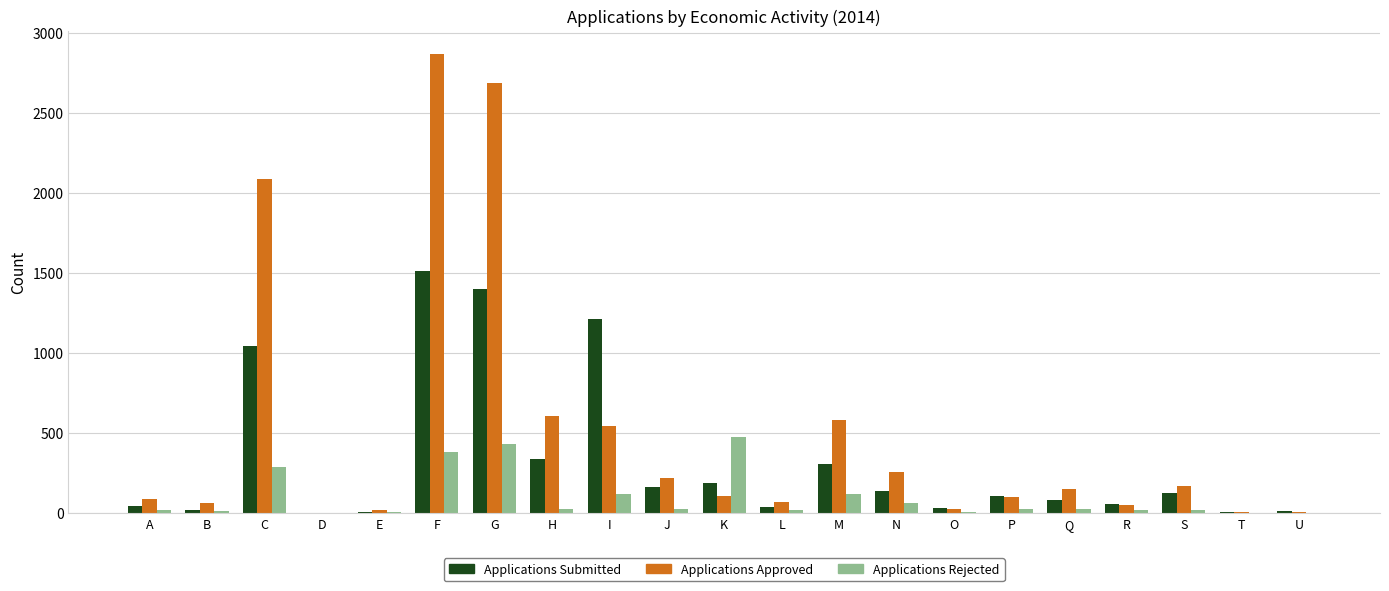

Which series has the largest total across all categories?

Applications Approved